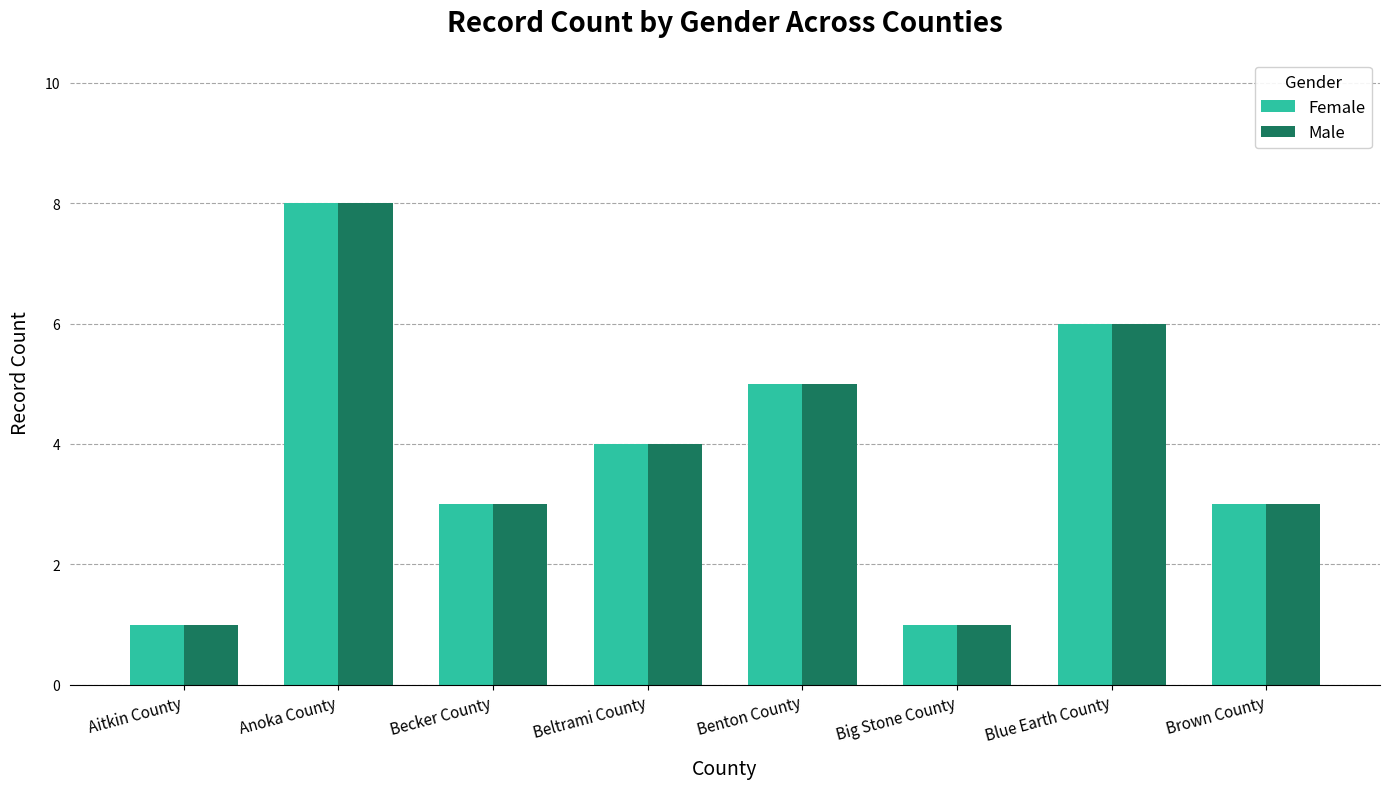

At which category is the sum across all series the highest?

Anoka County